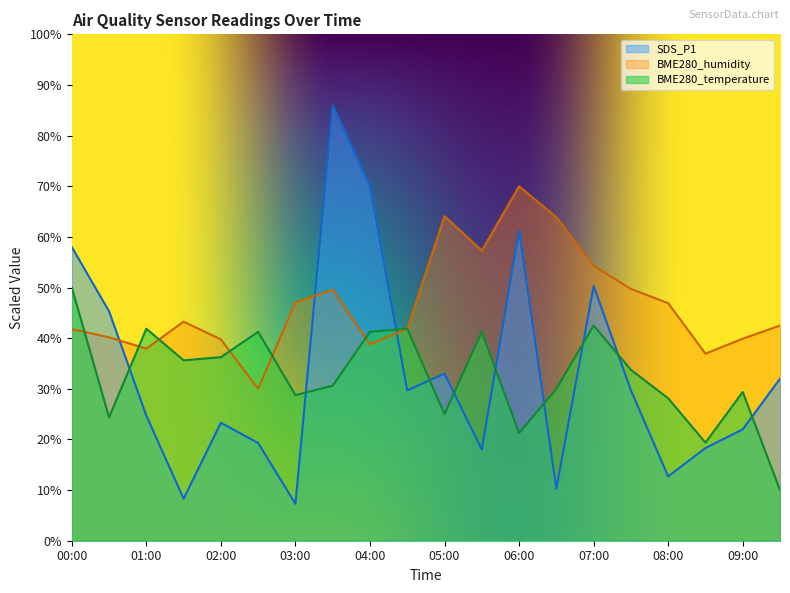

List the labels in order of BME280_temperature value, largest first.

00:00, 07:00, 01:00, 04:30, 02:30, 04:00, 05:30, 02:00, 01:30, 07:30, 03:30, 06:30, 09:00, 03:00, 08:00, 05:00, 00:30, 06:00, 08:30, 09:30